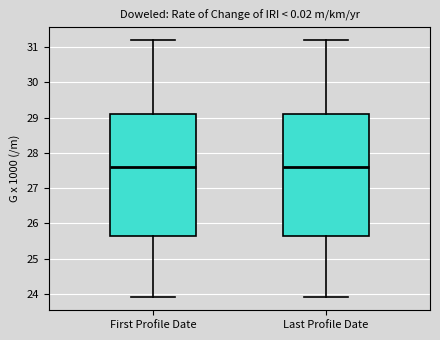

Reading left to right, transcribe this box plot: for each box, give where its median line is, the range the box spans, and where its two whiskers end, as read against the y-axis. The values are not printed on the chart, so give them approximately, as read against the axis.

First Profile Date: median 27.6, box 25.7 to 29.1, whiskers 23.9 to 31.2
Last Profile Date: median 27.6, box 25.7 to 29.1, whiskers 23.9 to 31.2